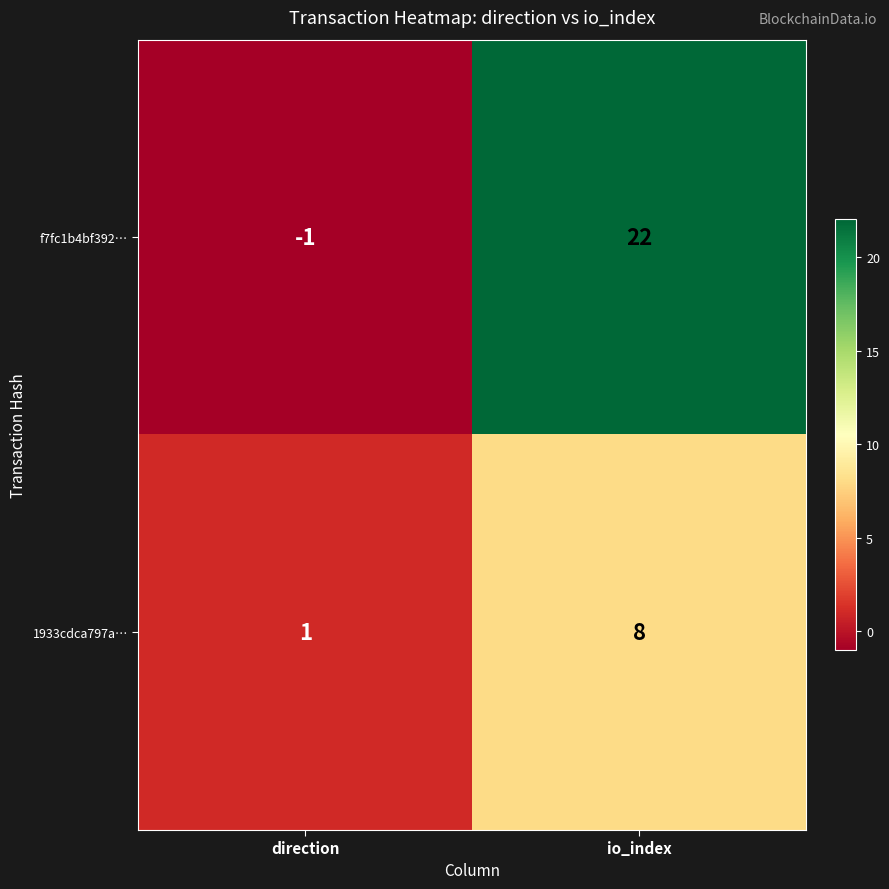

Is it true that 1933cdca797a… equals 1 at direction?

True